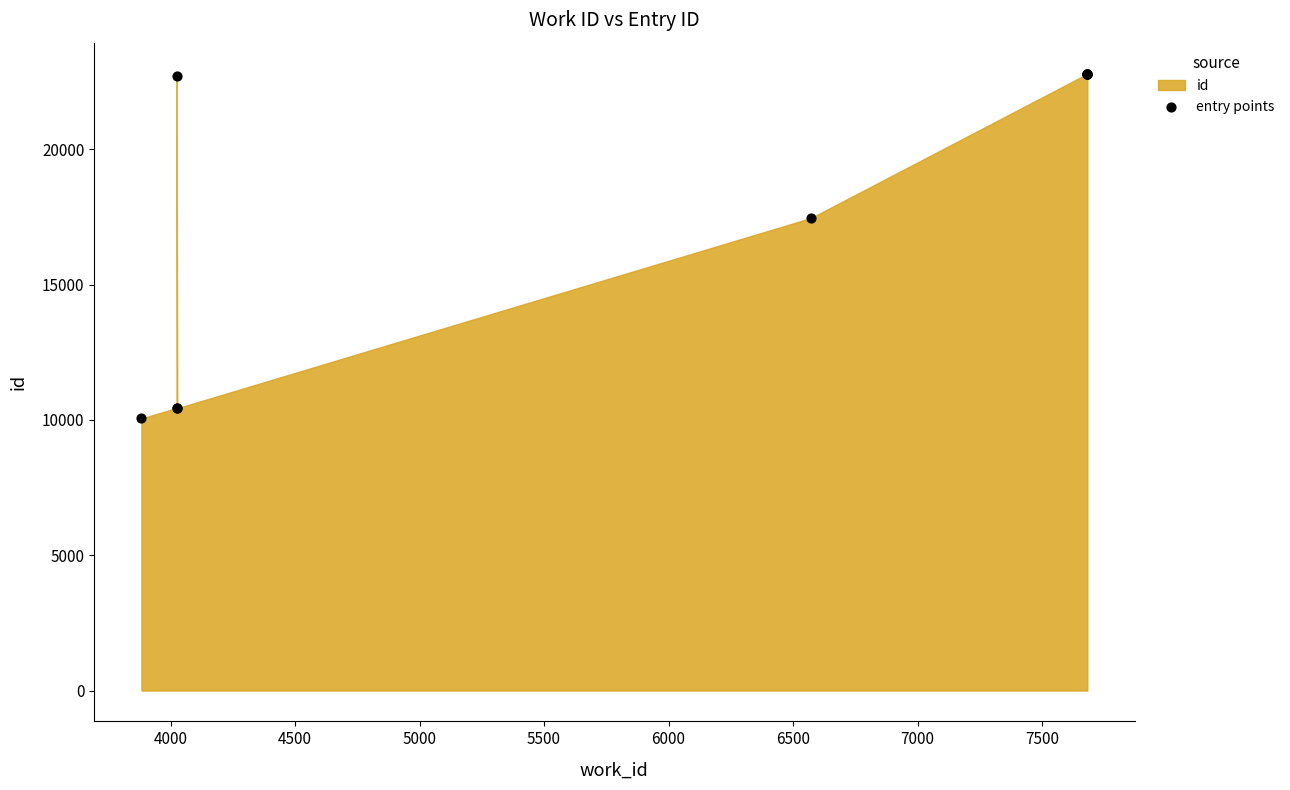

What Y value in the scatter plot is closest to 16429?

17462